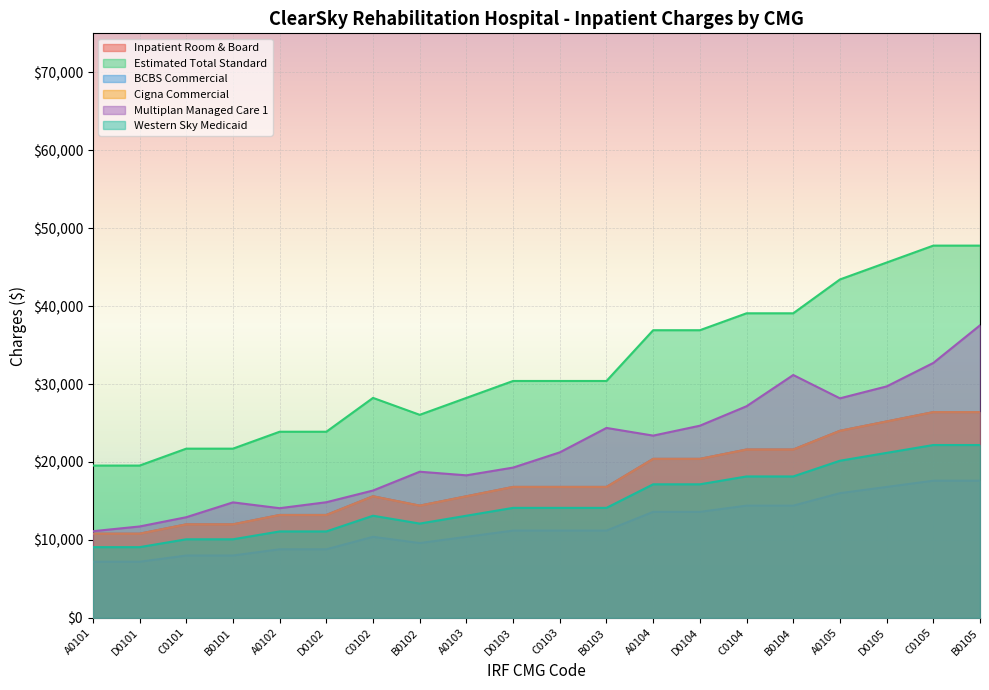

True or false: Inpatient Room & Board and Estimated Total Standard cross at least once.

False